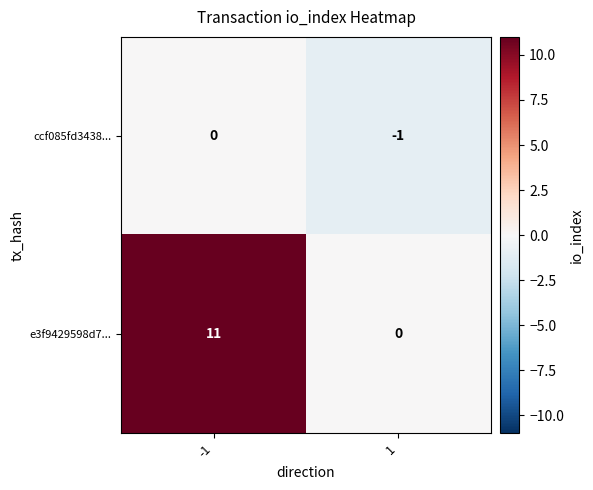

Reading left to right, list all the values displayed in this chart.

ccf085fd3438...: 0	-1
e3f9429598d7...: 11	0